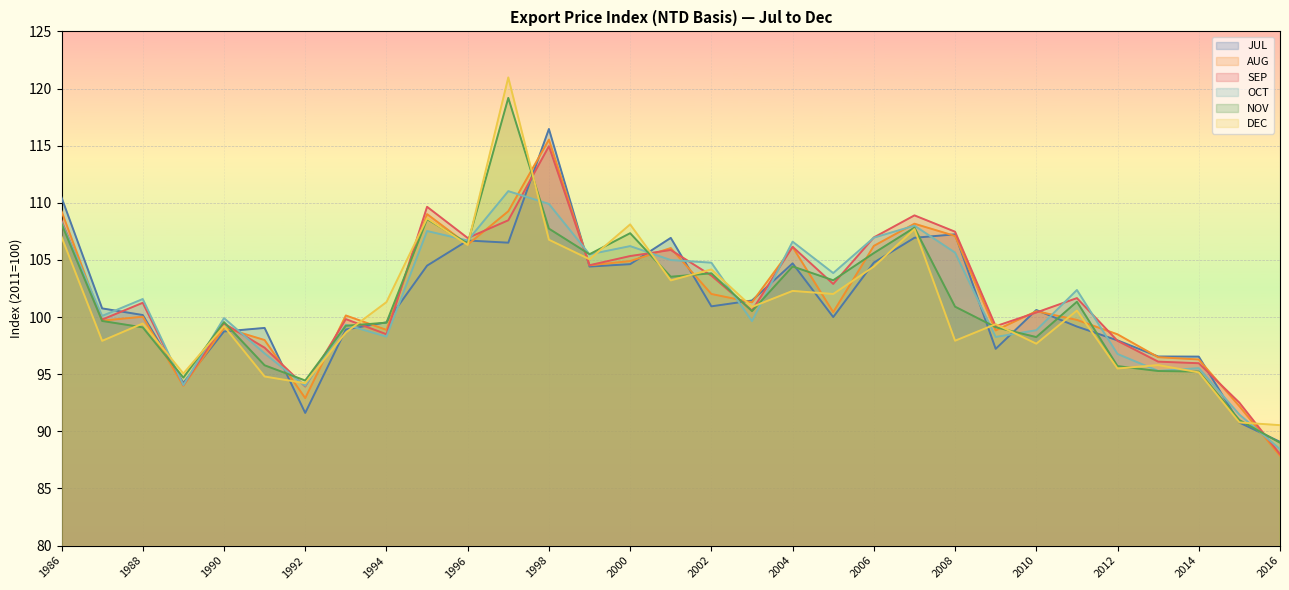

How many lines are shown in the chart?

6